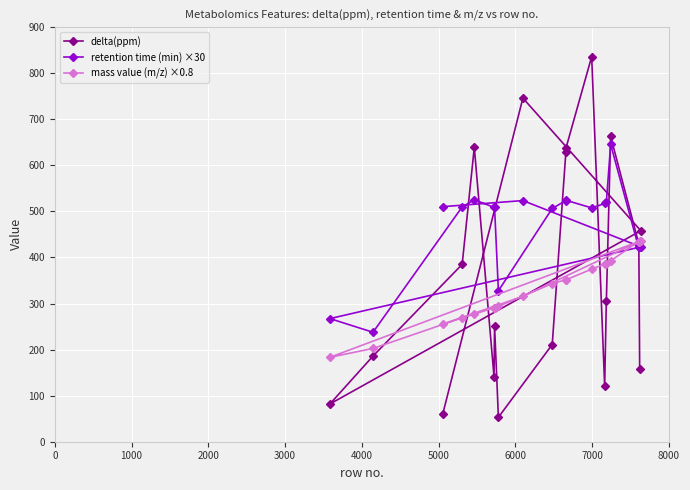

How many times do delta(ppm) and retention time (min) ×30 cross each other?

8